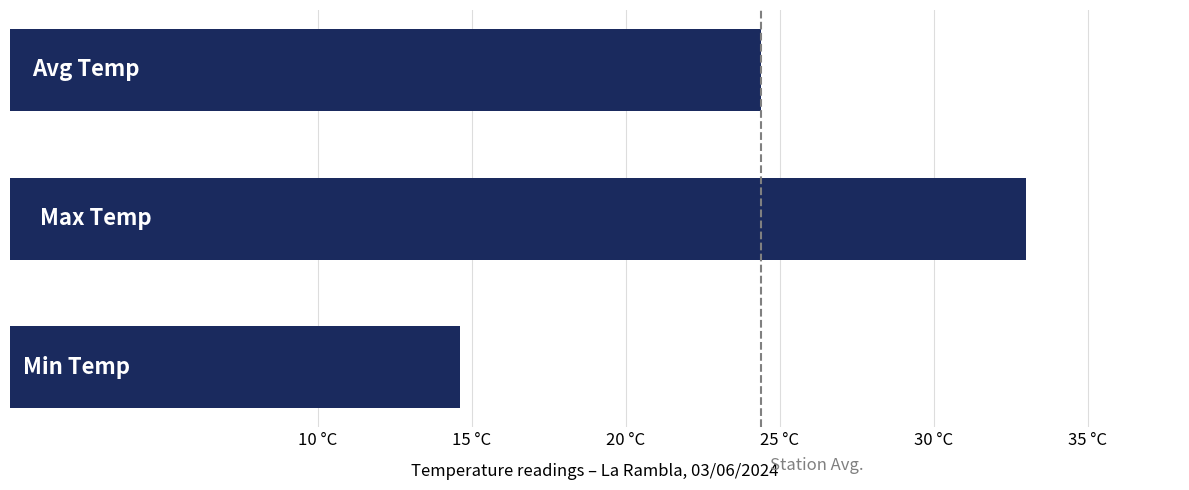

Are the bars horizontal?

Yes